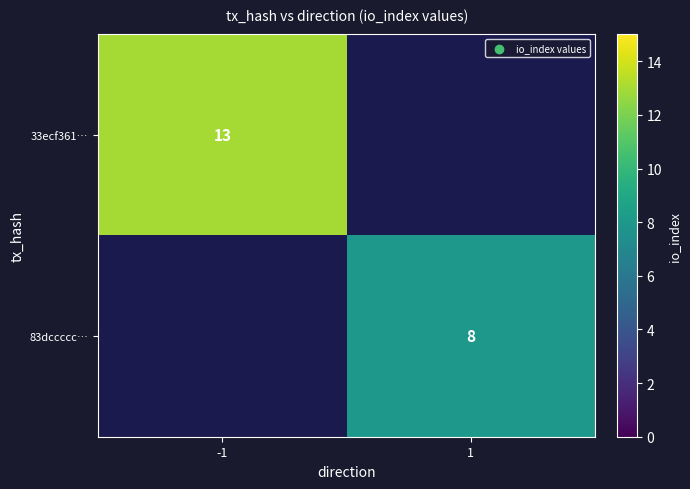

Is the value of 83dccccc… at 1 greater than the value of 33ecf361… at -1?

No